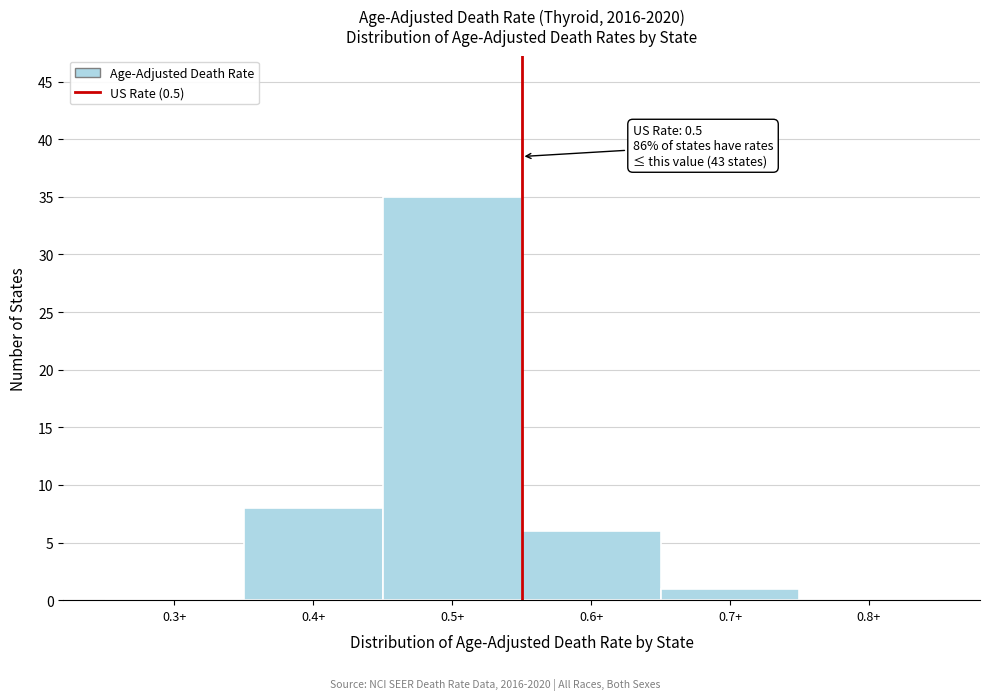

Over which range of the x-axis is the bar tallest?

0.45 to 0.55